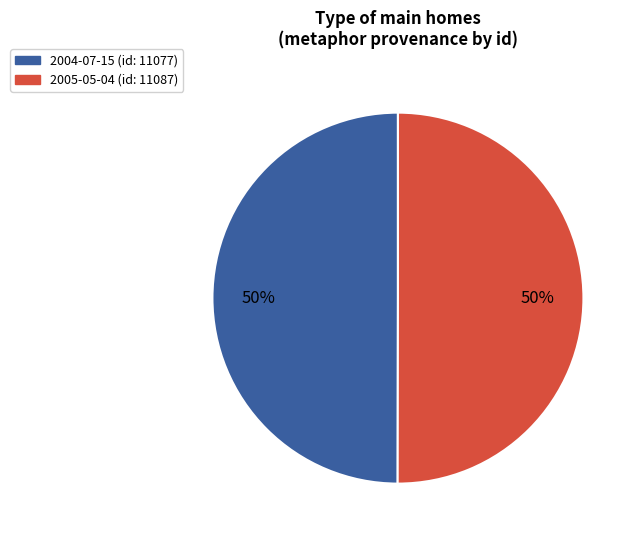

To the nearest percent, what portion does 2004-07-15 (id: 11077) represent?

50%